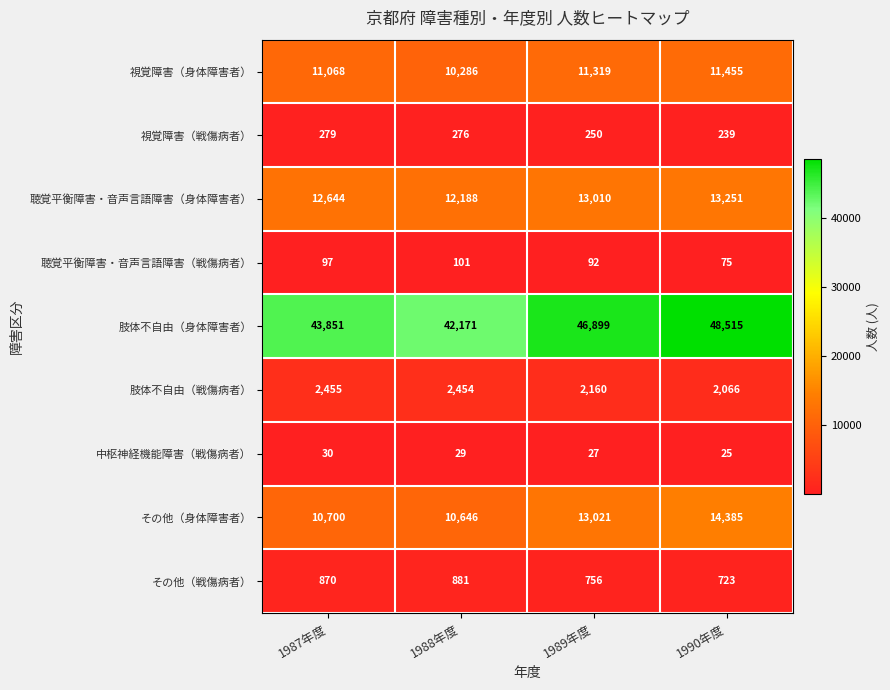

At which category is the sum across all series the highest?

1990年度